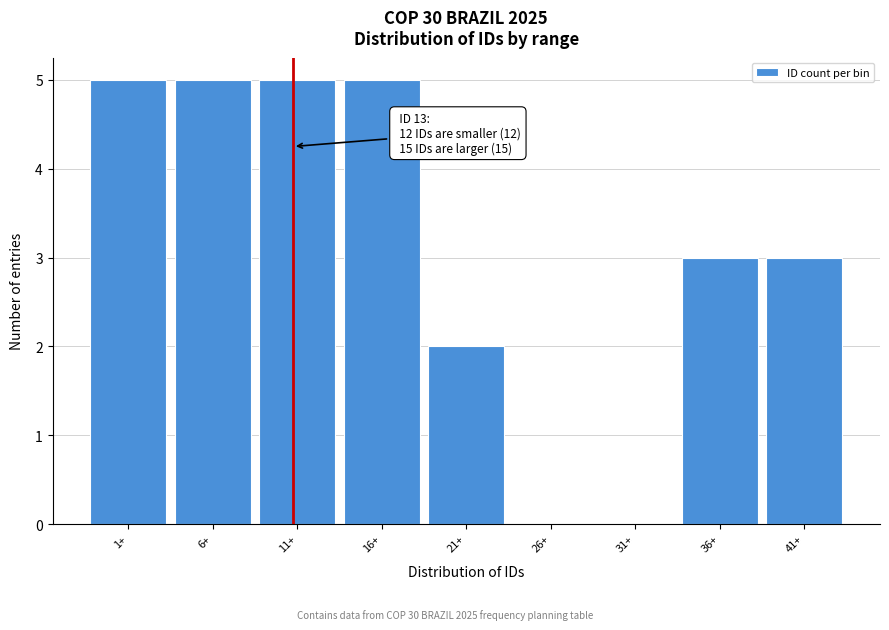

Reading left to right, list all the values displayed in this chart.

1+=5	6+=5	11+=5	16+=5	21+=2	26+=0	31+=0	36+=3	41+=3